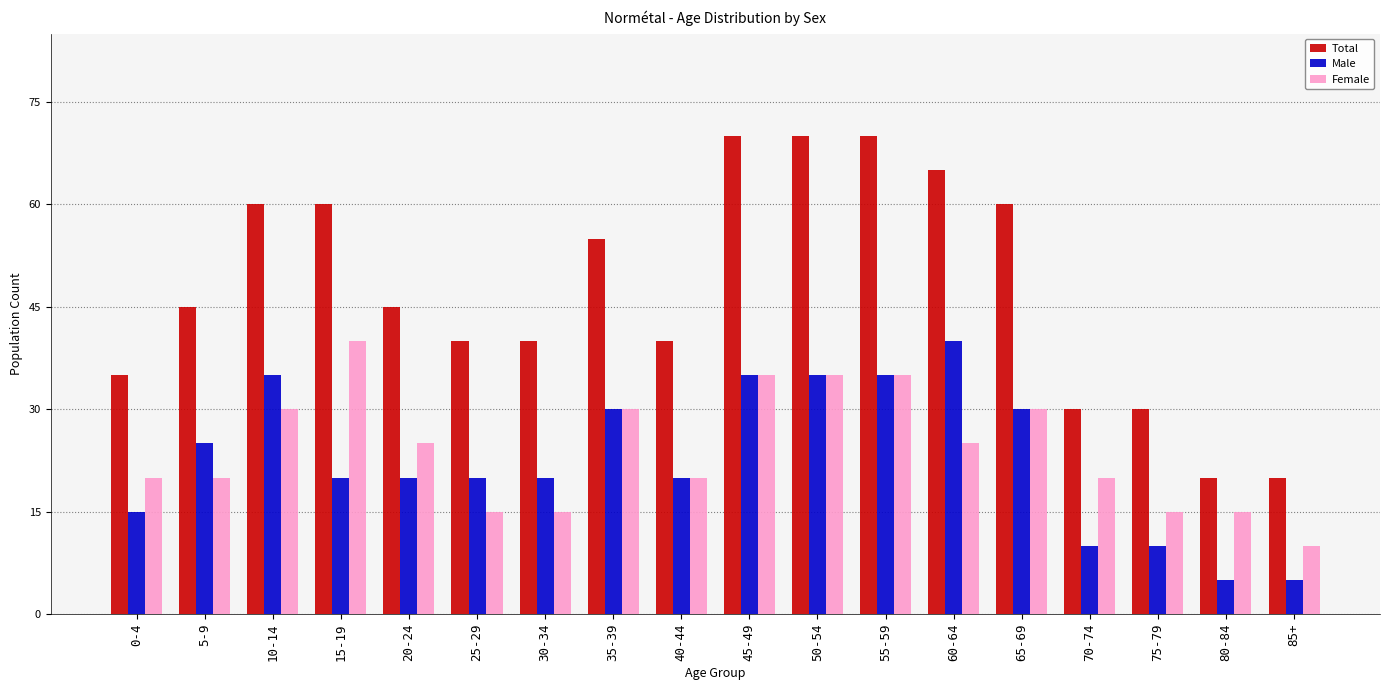

True or false: Female has a value of 23 at 25-29.

False